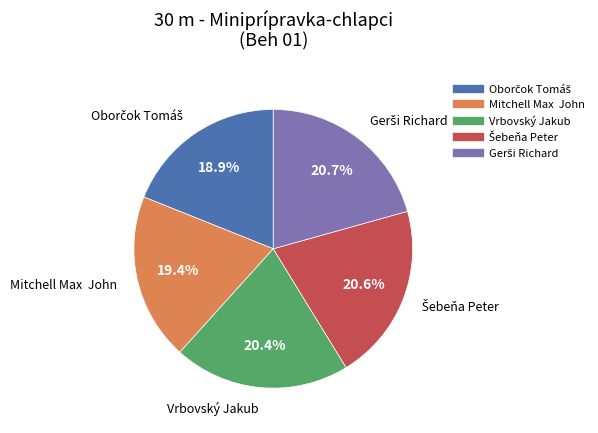

Does Mitchell Max John represent more than half of the total?

No